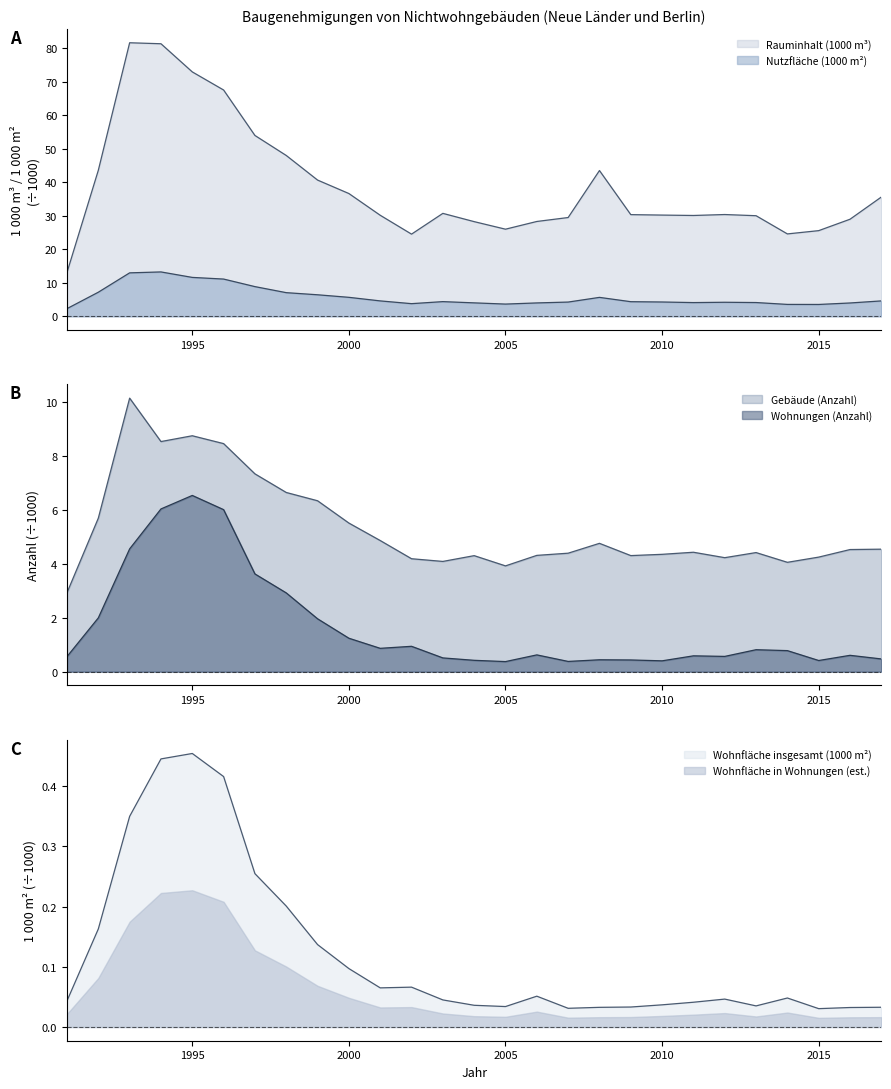

Which series has the widest spread of values?

Rauminhalt (1000 m³)